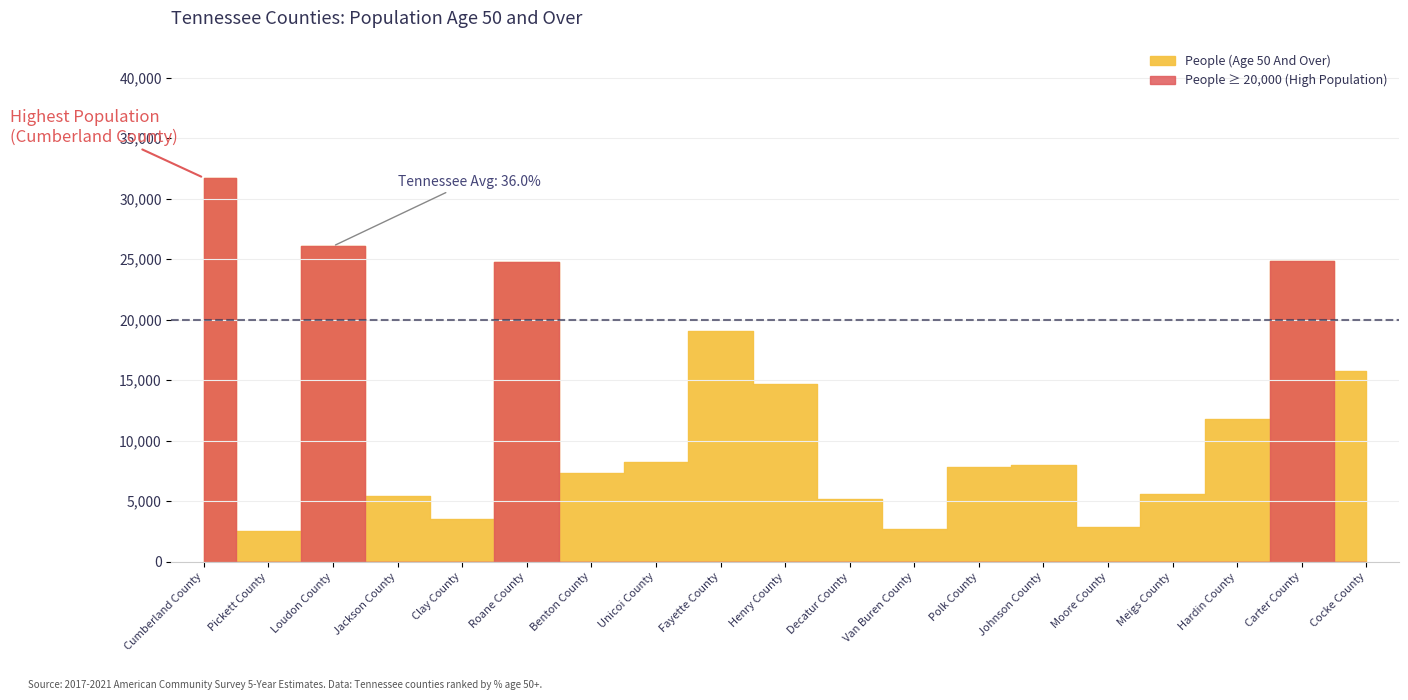

How many data points does each series have?

19